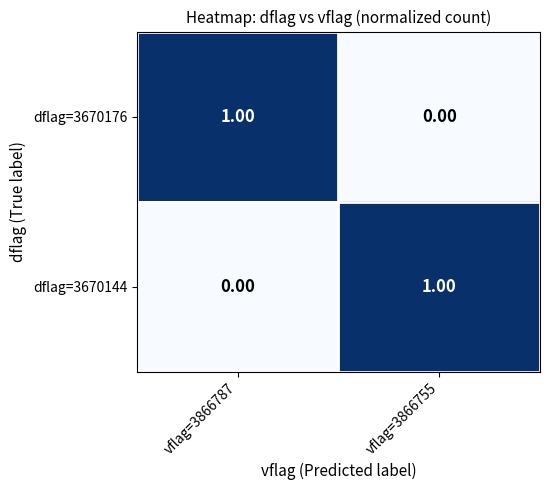

At vflag=3866787, list the series in order from largest to smallest.

dflag=3670176, dflag=3670144